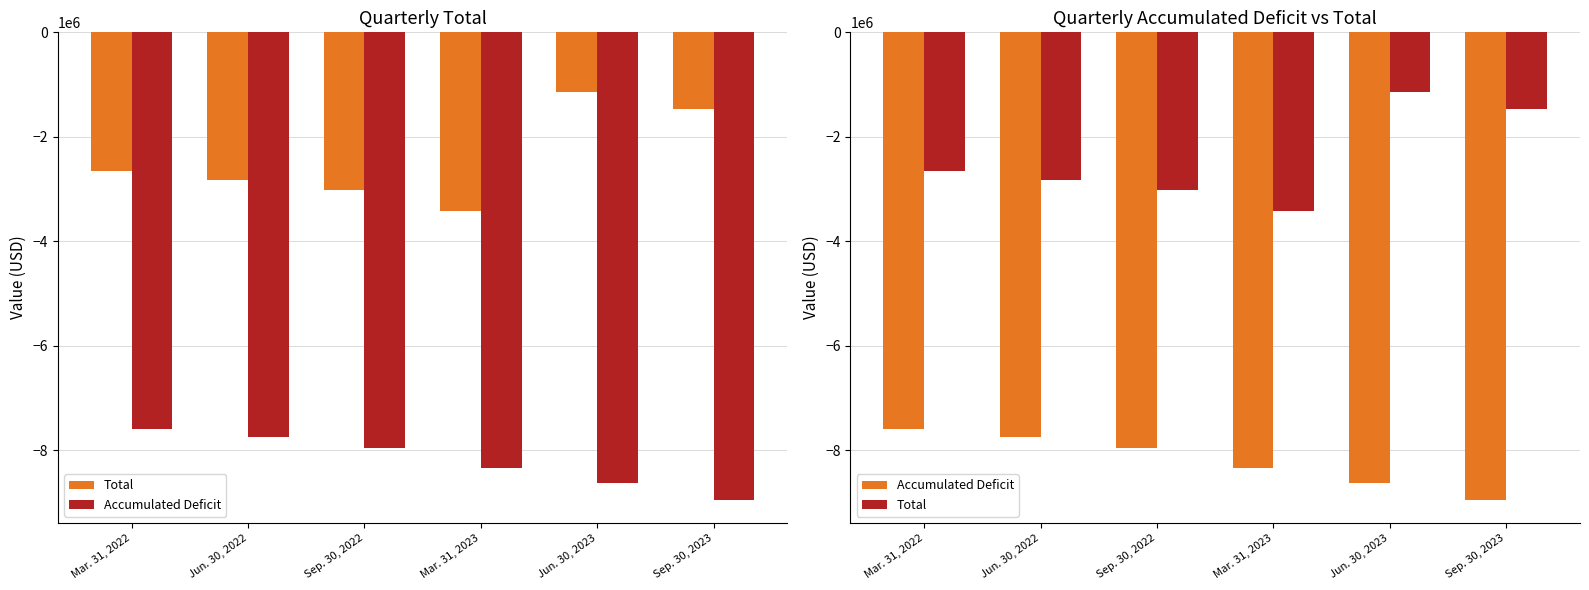

Is it true that Accumulated Deficit equals -5626361 at Jun. 30, 2023?

False